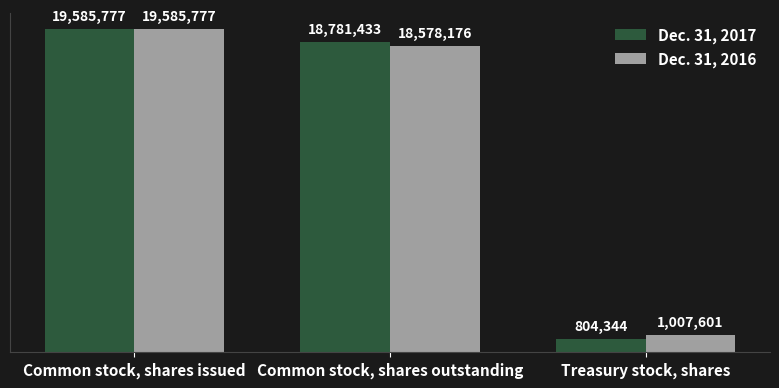

What is the average value of the Dec. 31, 2016 series?

13057185